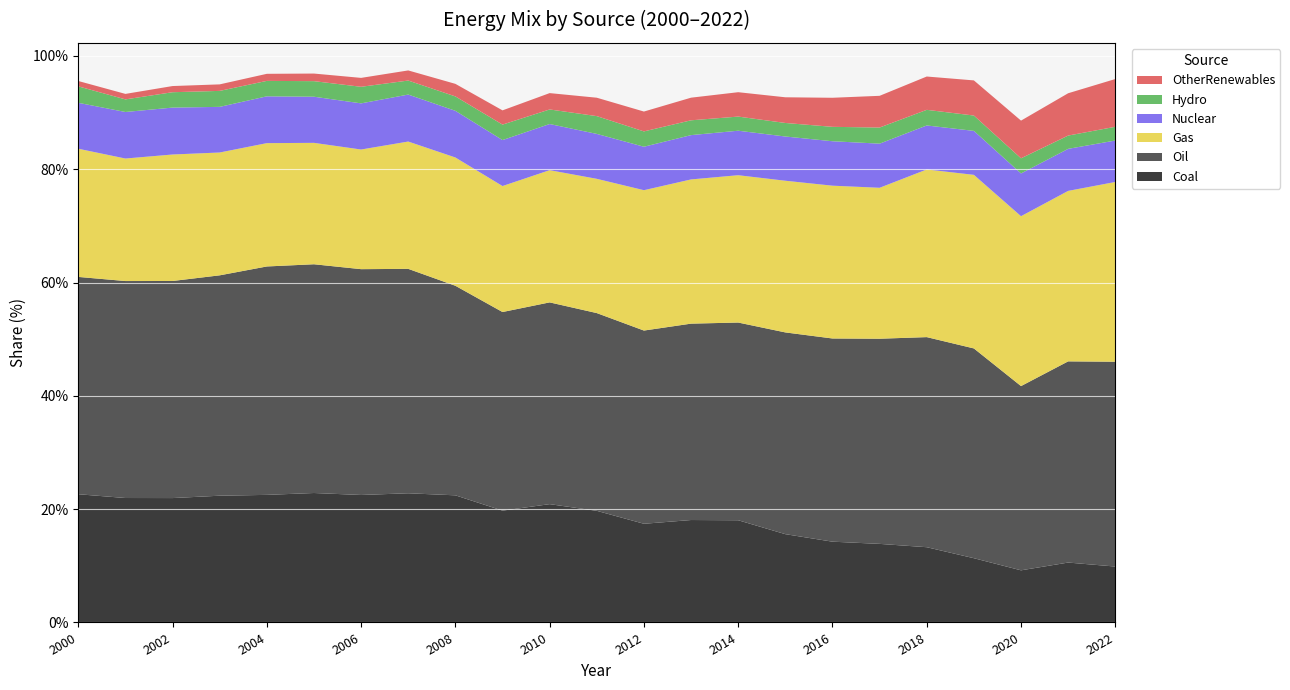

Reading right to left, transcribe all the data shown in this chart.

Coal: 2022=9.9	2021=10.6	2020=9.2	2019=11.3	2018=13.3	2017=13.9	2016=14.3	2015=15.6	2014=18.0	2013=18.1	2012=17.4	2011=19.7	2010=20.9	2009=19.7	2008=22.4	2007=22.8	2006=22.5	2005=22.8	2004=22.5	2003=22.4	2002=22.0	2001=22.0	2000=22.6
Oil: 2022=36.2	2021=35.5	2020=32.5	2019=37.0	2018=37.1	2017=36.2	2016=35.9	2015=35.6	2014=34.9	2013=34.7	2012=34.1	2011=34.9	2010=35.6	2009=35.1	2008=37.0	2007=39.6	2006=39.9	2005=40.4	2004=40.3	2003=38.9	2002=38.3	2001=38.3	2000=38.4
Gas: 2022=31.7	2021=30.1	2020=30.0	2019=30.6	2018=29.6	2017=26.6	2016=27.0	2015=26.8	2014=26.0	2013=25.5	2012=24.8	2011=23.7	2010=23.3	2009=22.2	2008=22.6	2007=22.5	2006=21.1	2005=21.4	2004=21.8	2003=21.7	2002=22.3	2001=21.6	2000=22.6
Nuclear: 2022=7.3	2021=7.4	2020=7.5	2019=7.8	2018=7.8	2017=7.8	2016=7.8	2015=7.8	2014=7.9	2013=7.8	2012=7.7	2011=7.9	2010=8.1	2009=8.1	2008=8.2	2007=8.3	2006=8.1	2005=8.1	2004=8.3	2003=8.1	2002=8.3	2001=8.2	2000=8.1
Hydro: 2022=2.4	2021=2.3	2020=2.7	2019=2.7	2018=2.8	2017=2.8	2016=2.5	2015=2.4	2014=2.5	2013=2.6	2012=2.7	2011=3.1	2010=2.6	2009=2.7	2008=2.5	2007=2.5	2006=2.9	2005=2.7	2004=2.7	2003=2.8	2002=2.7	2001=2.2	2000=2.9
OtherRenewables: 2022=8.4	2021=7.5	2020=6.7	2019=6.2	2018=5.9	2017=5.6	2016=5.1	2015=4.5	2014=4.3	2013=4.0	2012=3.5	2011=3.2	2010=2.9	2009=2.5	2008=2.2	2007=1.8	2006=1.6	2005=1.3	2004=1.2	2003=1.2	2002=1.1	2001=1.0	2000=0.9